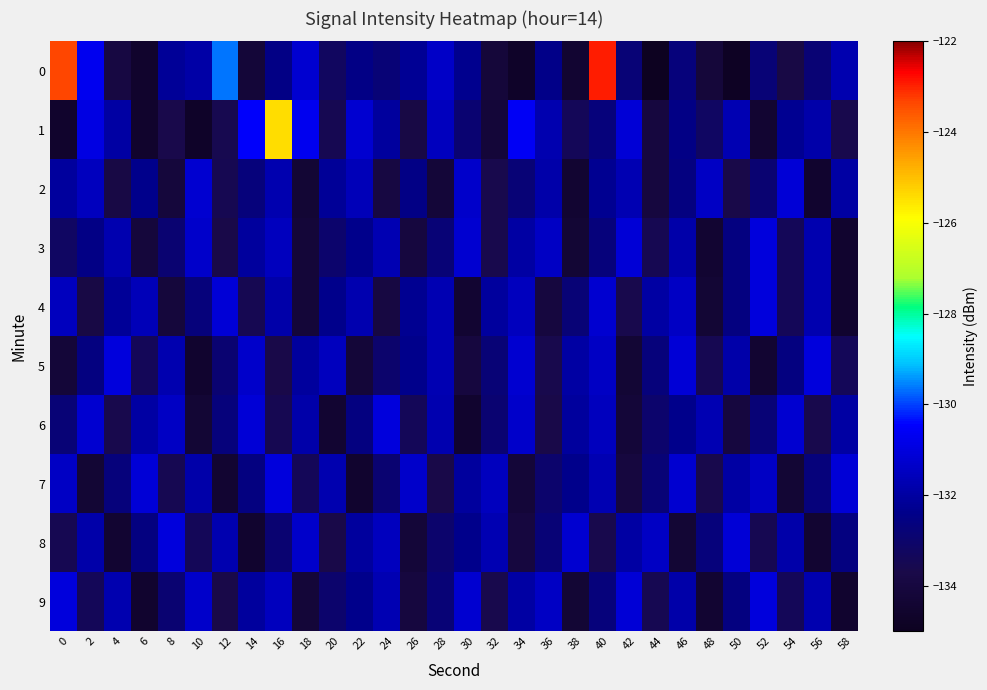

What is the spread (max minus min) of values at 10?

3.5